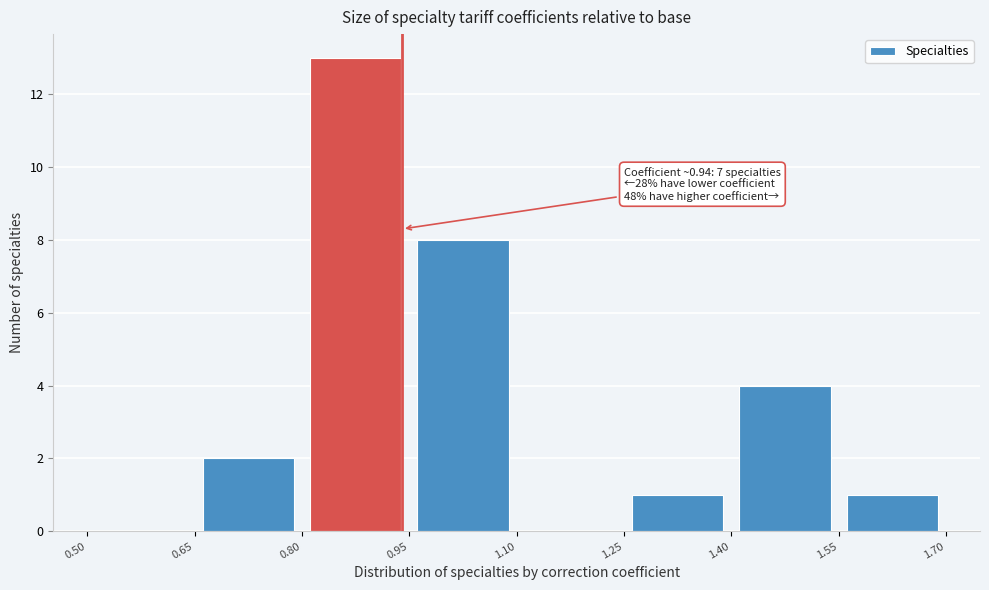

Over which range of the x-axis is the bar tallest?

0.80 to 0.95